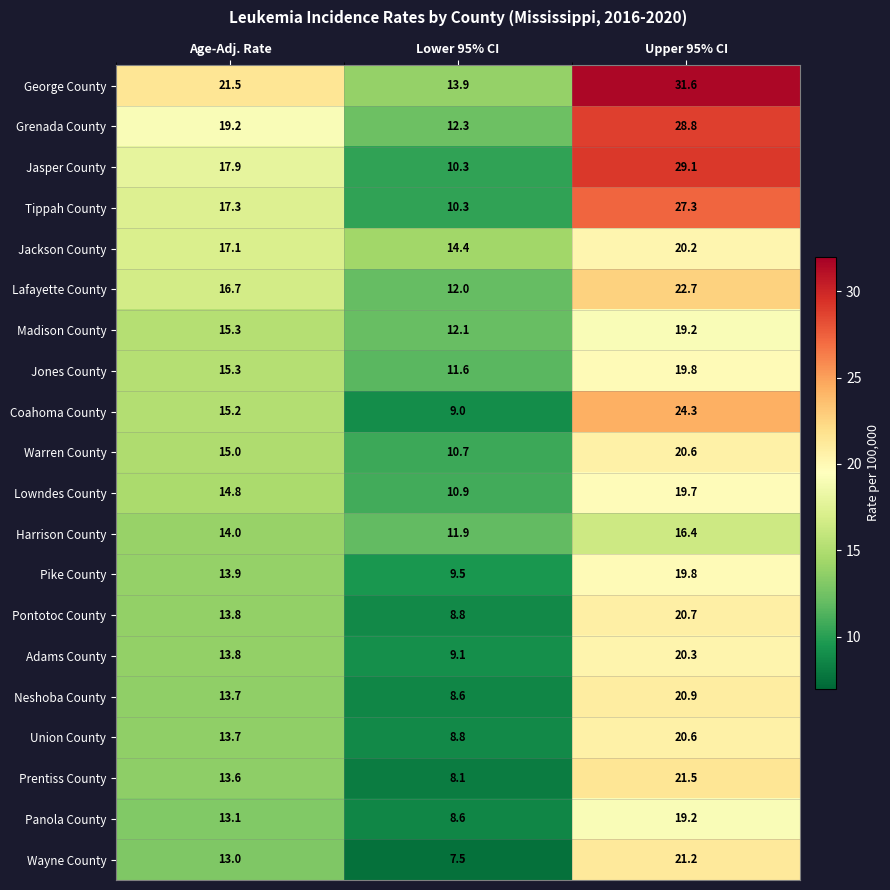

Which series changed the most between Age-Adj. Rate and Upper 95% CI?

Jasper County